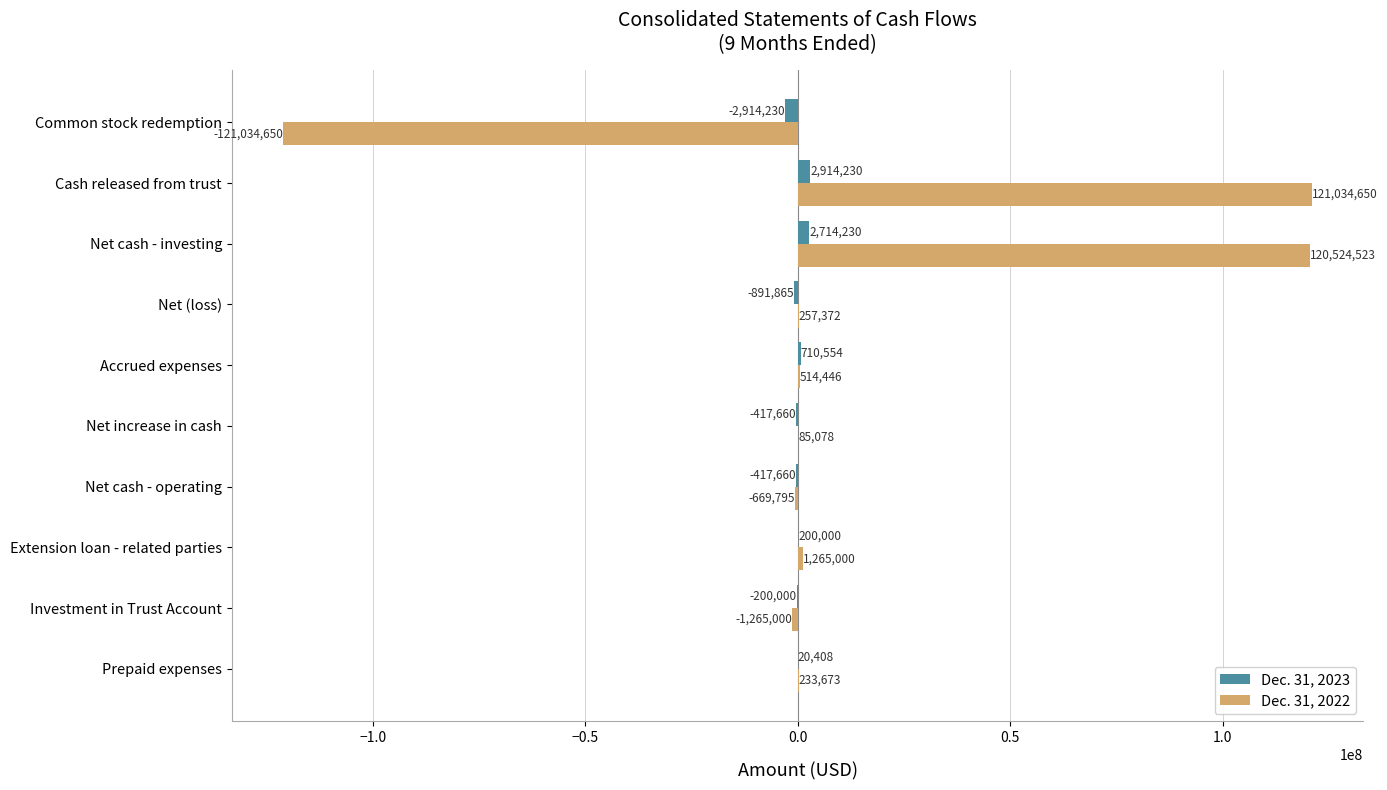

What value does the Dec. 31, 2023 series have at Extension loan - related parties, to the nearest 100?

200000